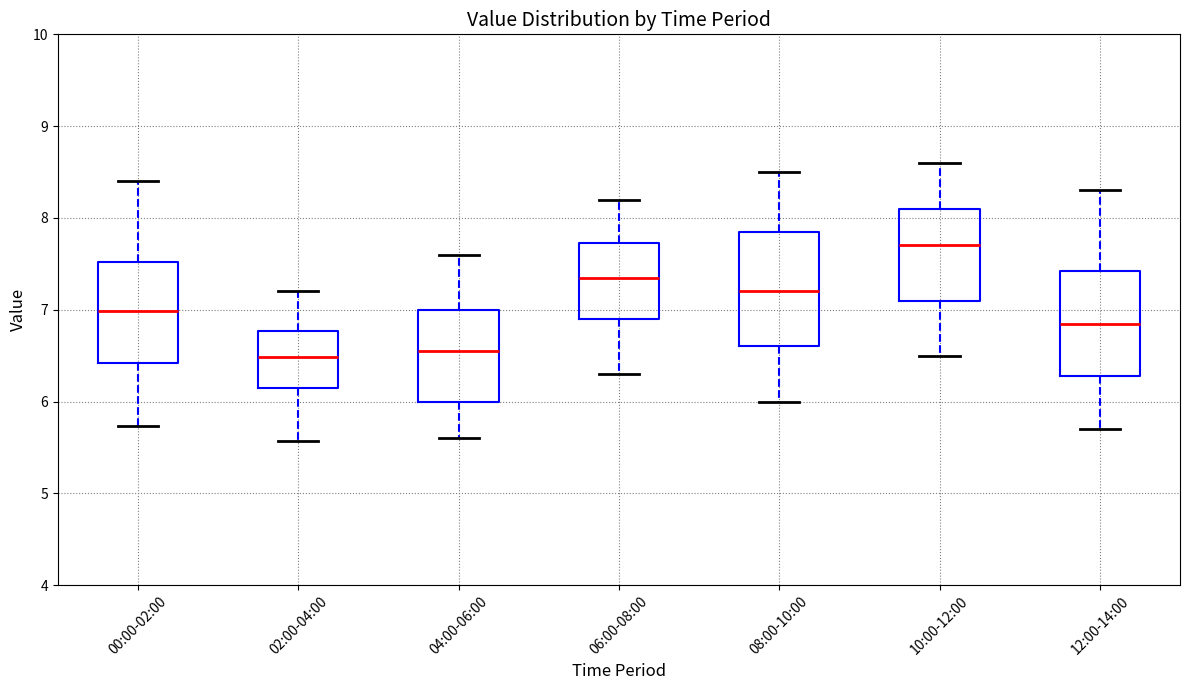

Reading left to right, read every box against the y-axis: the position of its median line, the range the box covers, and the ends of its whiskers. The values are not printed on the chart, so give them approximately, as read against the axis.

00:00-02:00: median 7.0, box 6.4 to 7.5, whiskers 5.7 to 8.4
02:00-04:00: median 6.5, box 6.2 to 6.8, whiskers 5.6 to 7.2
04:00-06:00: median 6.6, box 6.0 to 7.0, whiskers 5.6 to 7.6
06:00-08:00: median 7.4, box 6.9 to 7.7, whiskers 6.3 to 8.2
08:00-10:00: median 7.2, box 6.6 to 7.9, whiskers 6.0 to 8.5
10:00-12:00: median 7.7, box 7.1 to 8.1, whiskers 6.5 to 8.6
12:00-14:00: median 6.9, box 6.3 to 7.4, whiskers 5.7 to 8.3